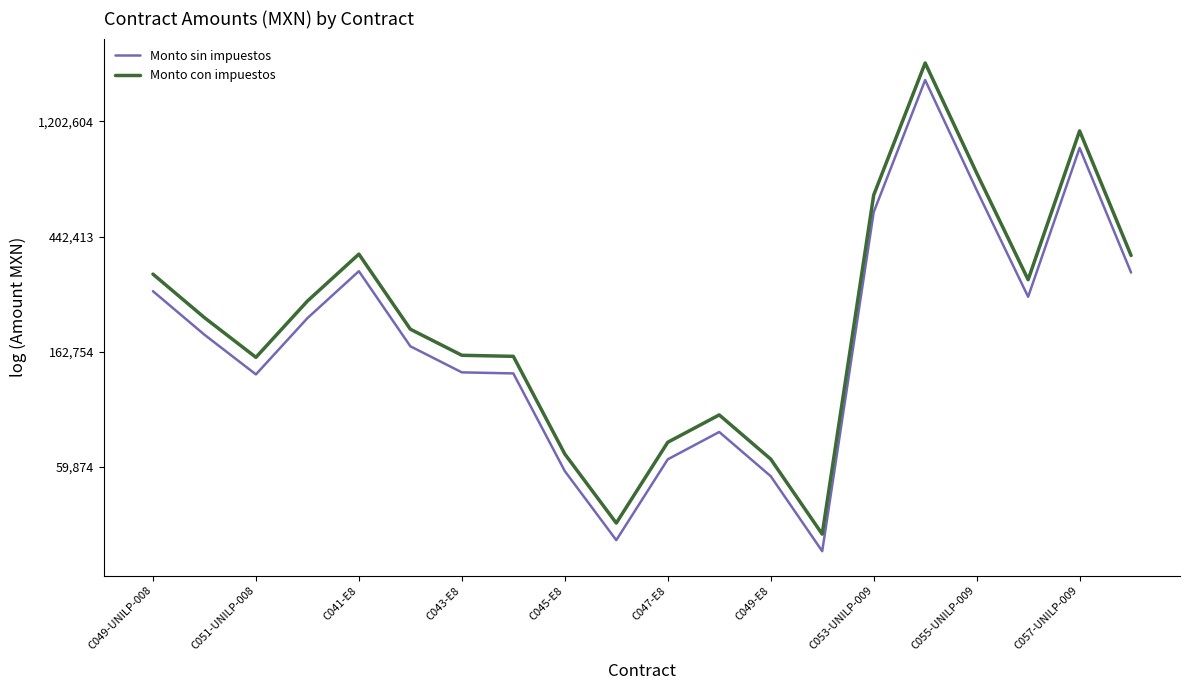

Where is the first local maximum for Monto sin impuestos?

C041-E8